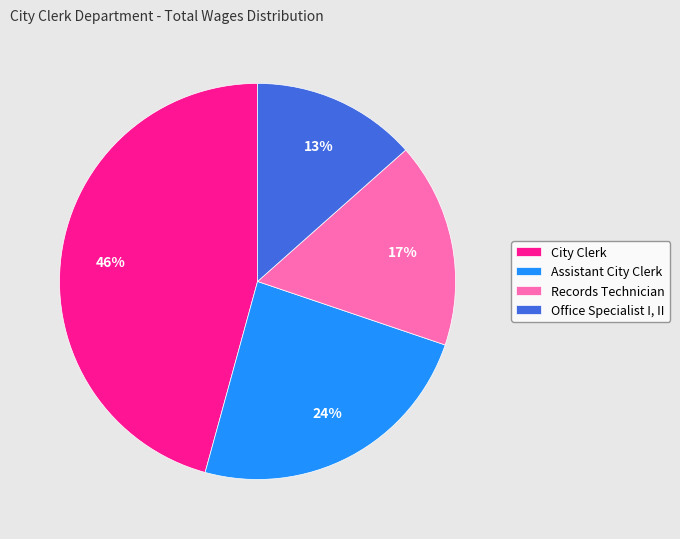

Count the number of slices in the pie.

4